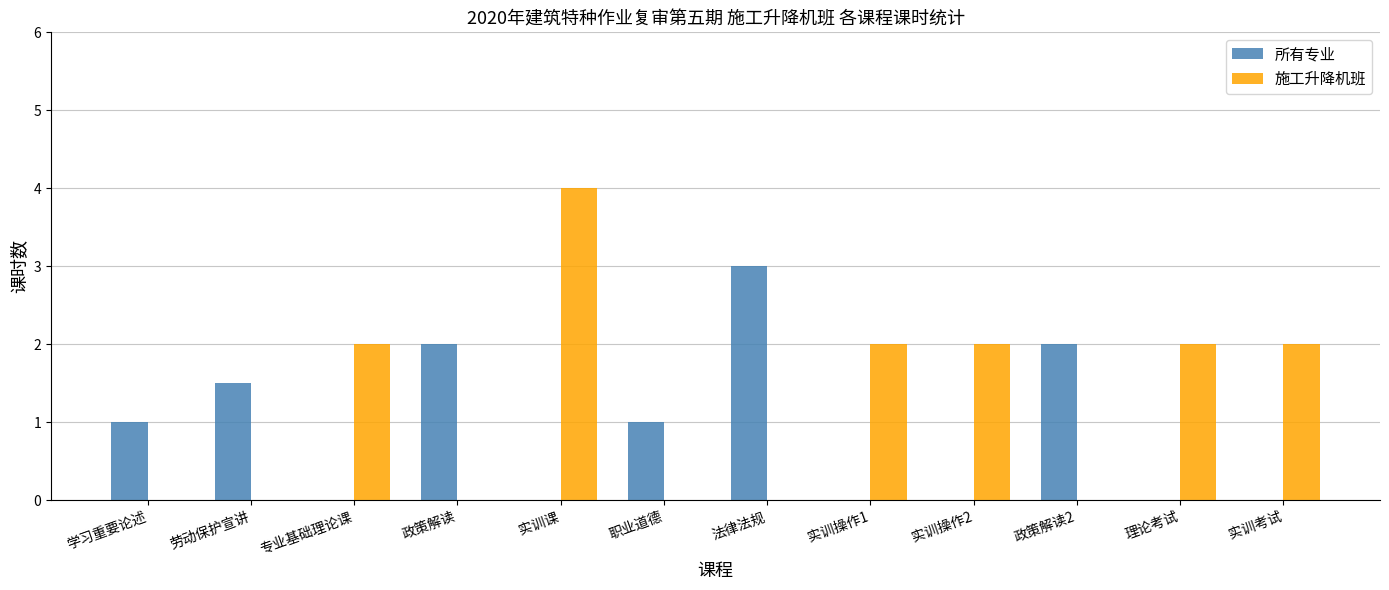

How many data points does each series have?

12